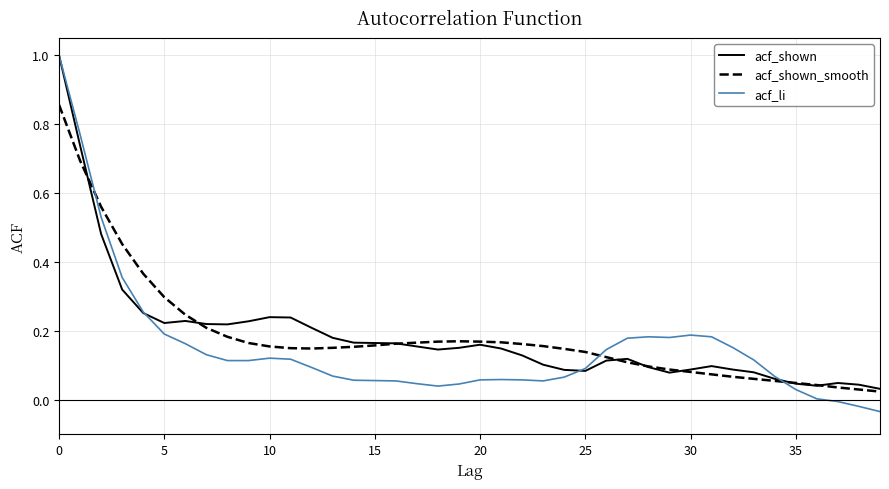

Which series has the widest spread of values?

acf_li